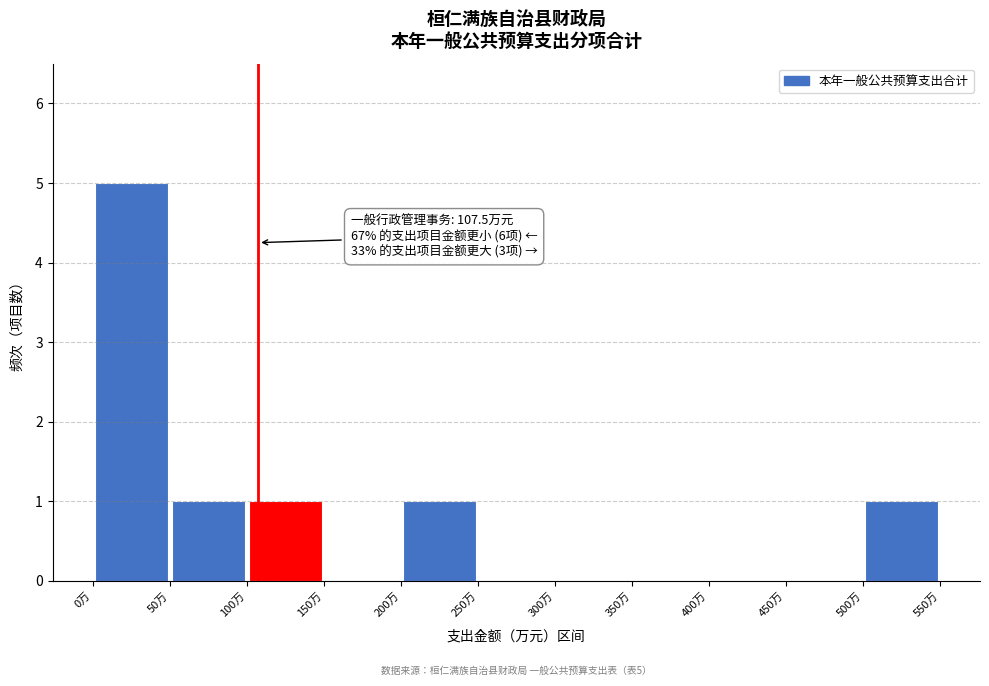

Which range on the x-axis has the tallest bar?

0 to 50